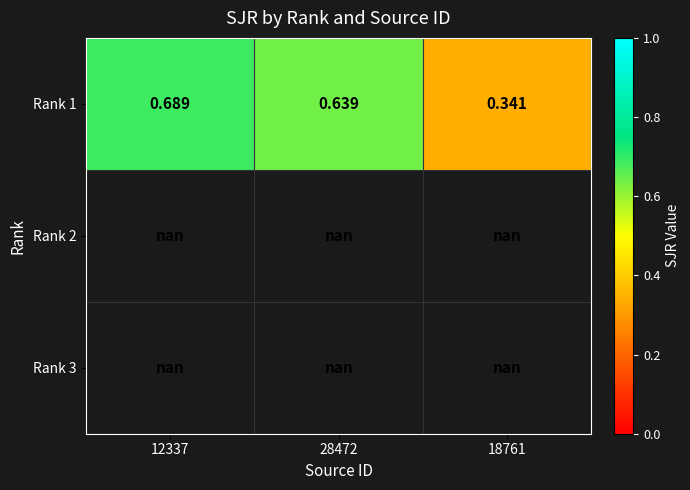

At 28472, list the series in order from largest to smallest.

Rank 1, Rank 2, Rank 3